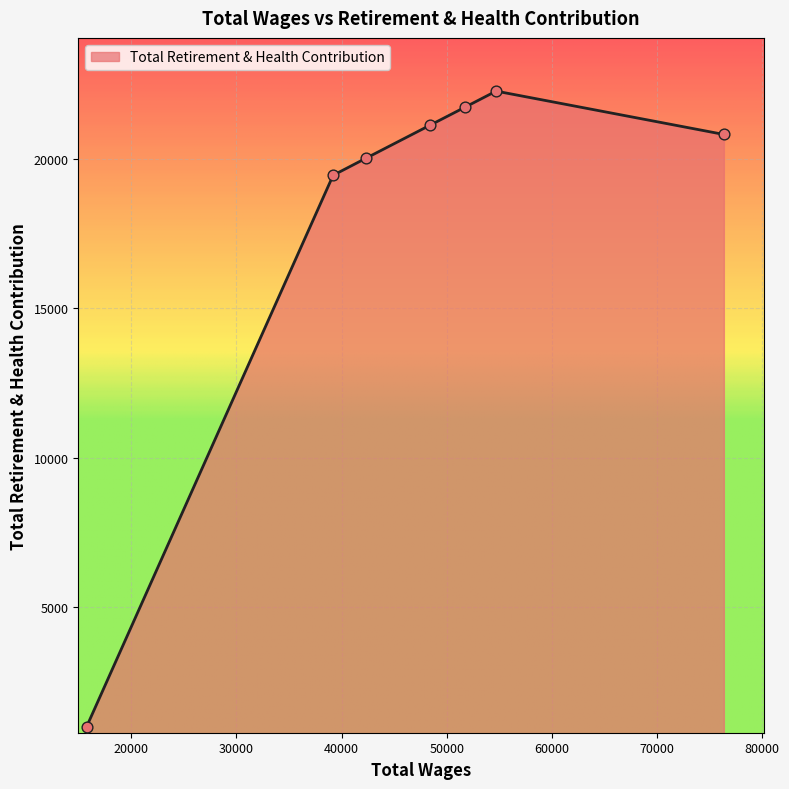

What is the difference between the maximum and minimum values?

21269